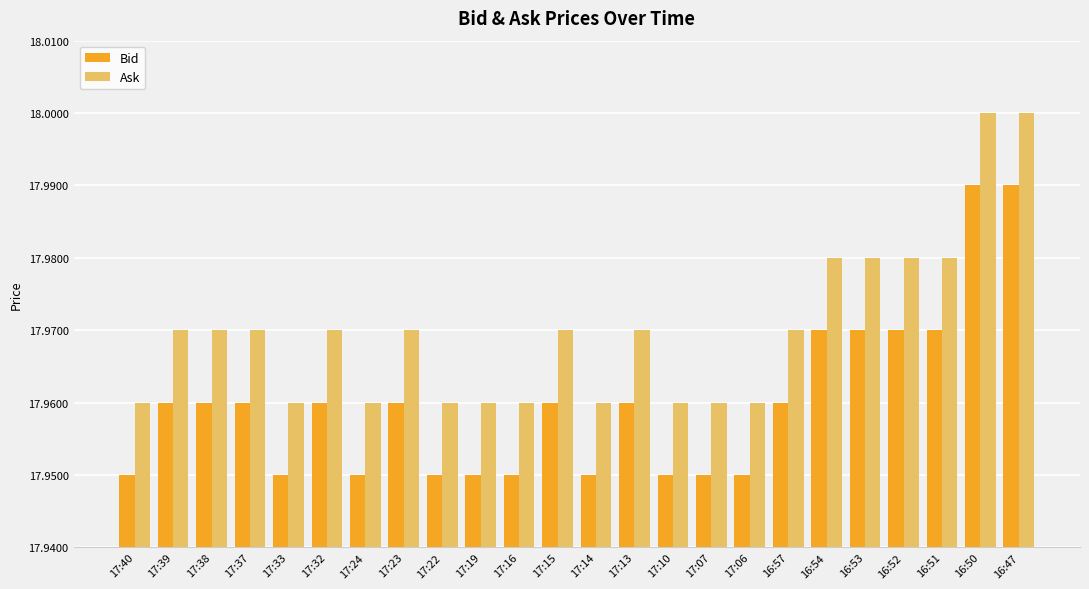

What is the label of the 18th bar from the right?

17:24